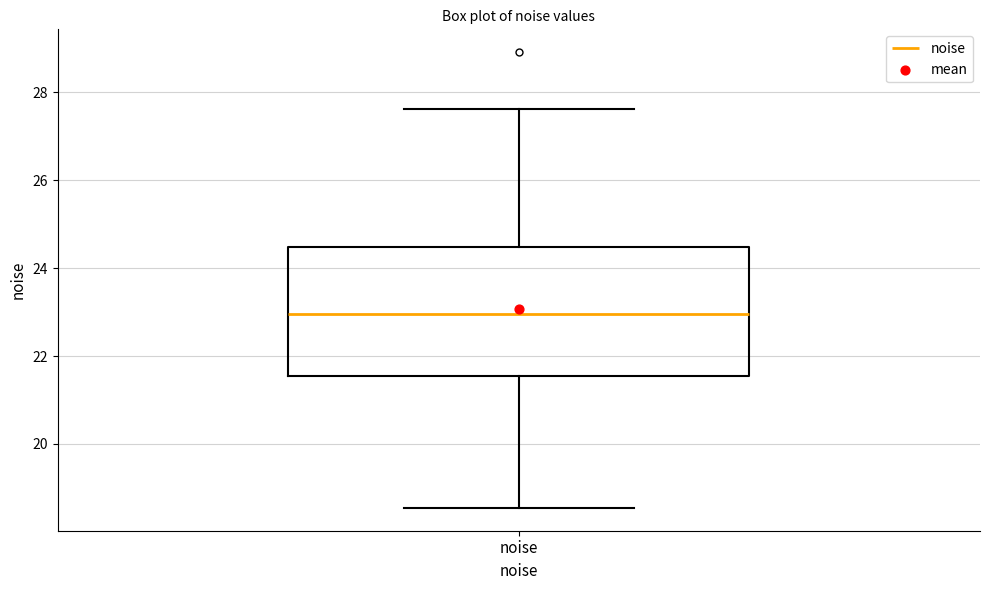

Transcribe this box plot: give where the median line is, the range the box spans, and where the two whiskers end, as read against the y-axis. The values are not printed on the chart, so give them approximately, as read against the axis.

median 23.0, box 21.6 to 24.4, whiskers 18.6 to 27.6